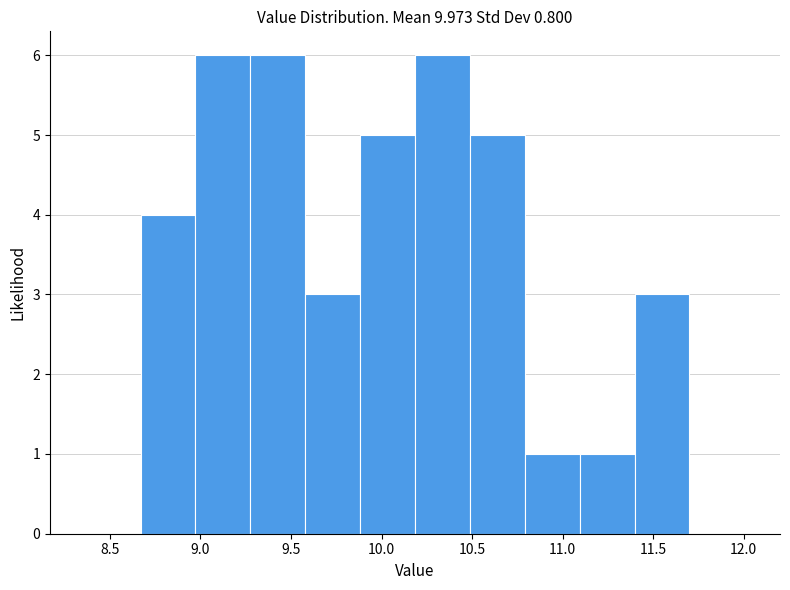

Reading left to right, transcribe this chart: for each bar, give the range it covers on the x-axis and its height. Neither the bar edges nor the heights are printed on the chart, so give them approximately, as read against the axes.

8.65 to 8.95: 4
8.95 to 9.30: 6
9.30 to 9.60: 6
9.60 to 9.90: 3
9.90 to 10.20: 5
10.20 to 10.50: 6
10.50 to 10.80: 5
10.80 to 11.10: 1
11.10 to 11.40: 1
11.40 to 11.70: 3